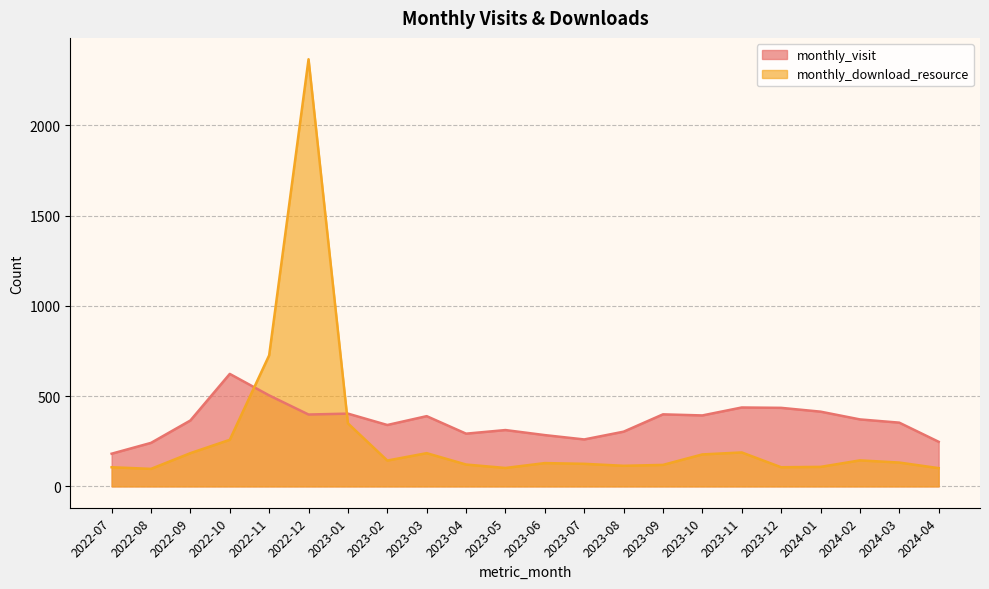

What is the difference between the highest and lowest values at 2022-07?

75